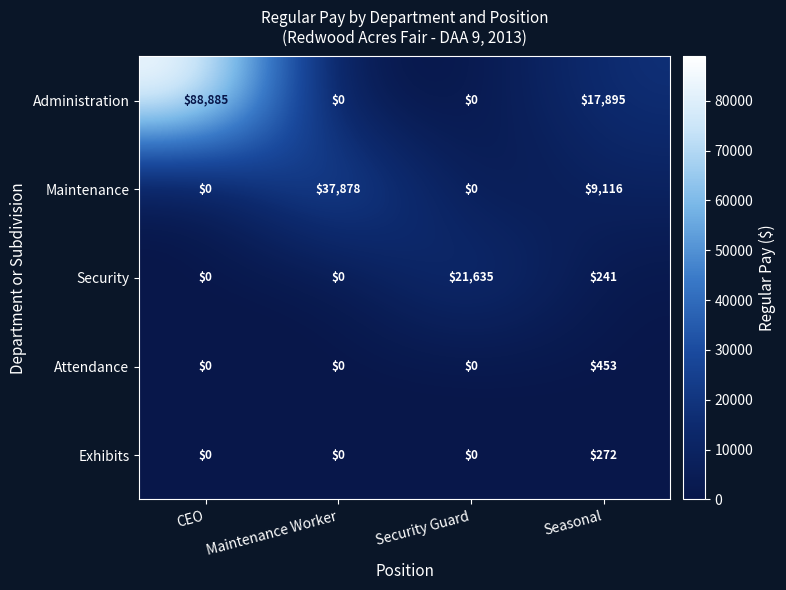

At Seasonal, list the series in order from smallest to largest.

Security, Exhibits, Attendance, Maintenance, Administration